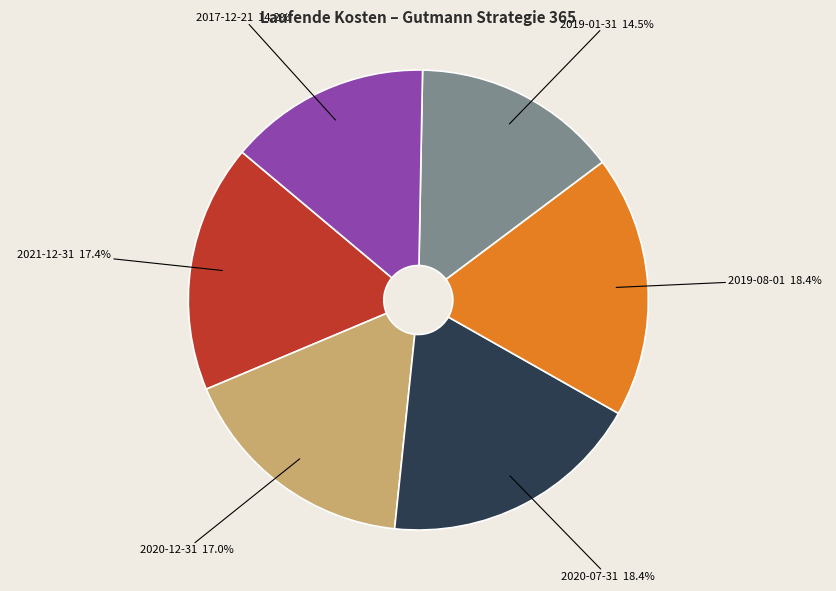

Is there a majority slice in this chart?

No